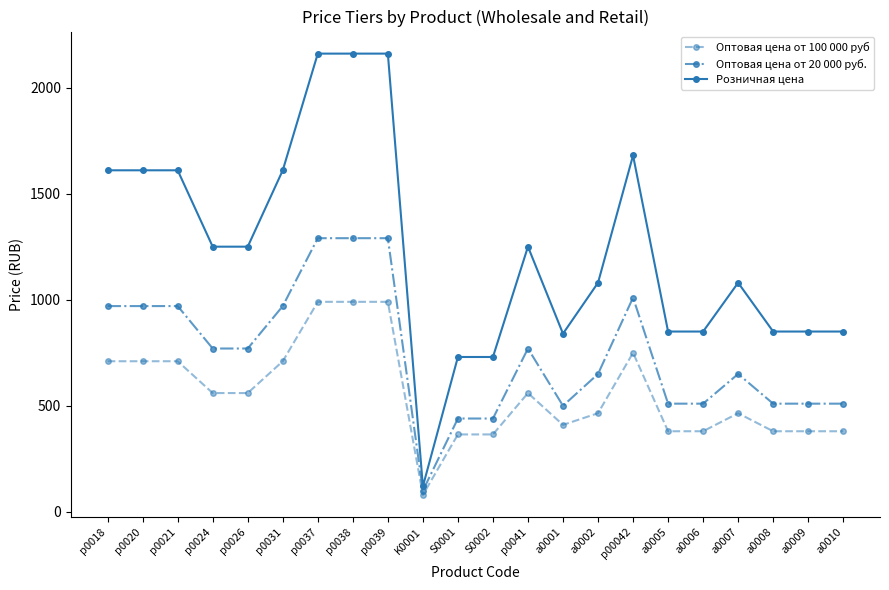

Is it true that Оптовая цена от 100 000 руб equals 560 at p0026?

True